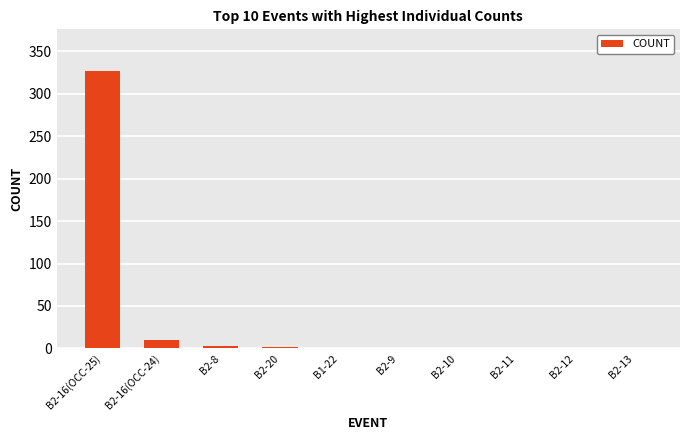

Which label corresponds to the largest value in the chart?

B2-16(OCC-25)